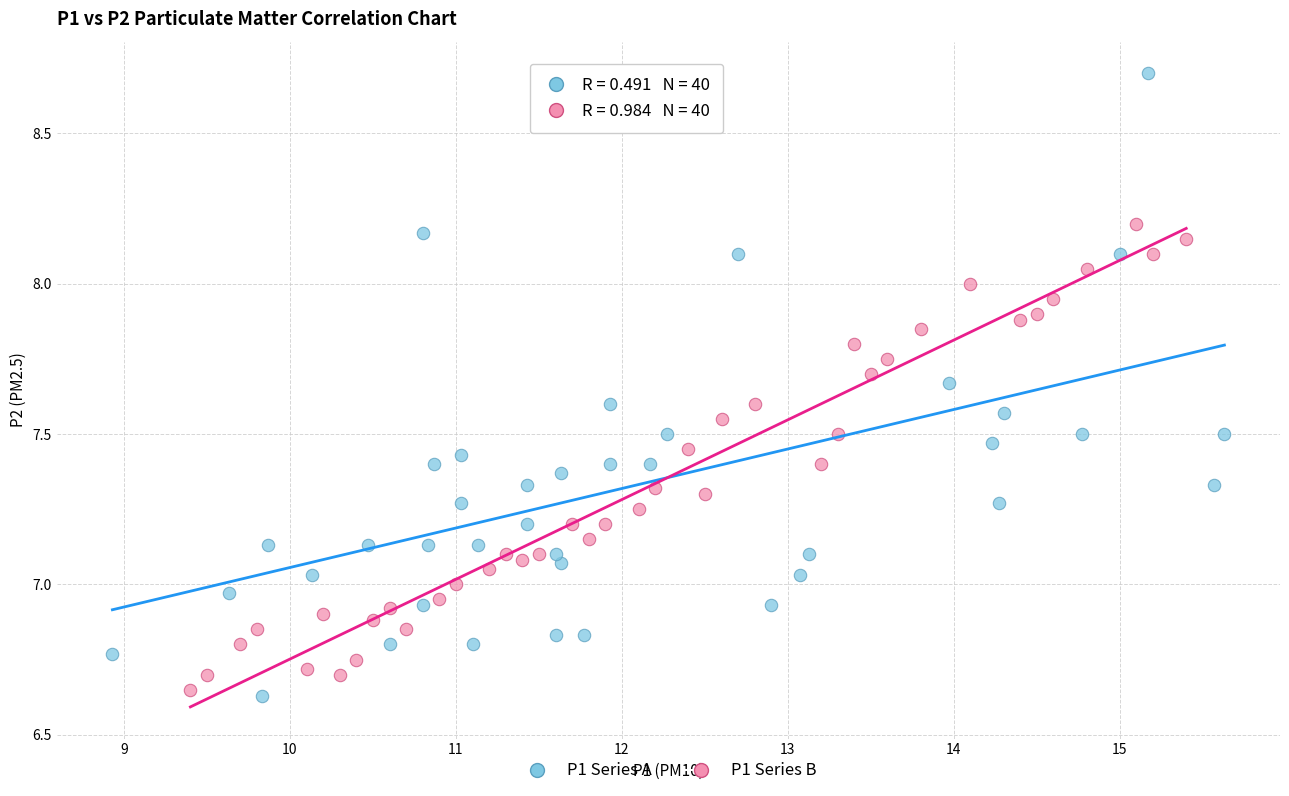

Which series reaches the minimum Y coordinate?

P1 Series A